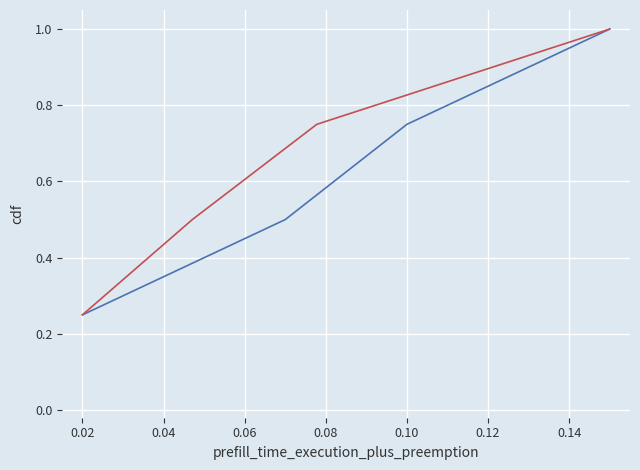

True or false: price_series and speed_series cross at least once.

False